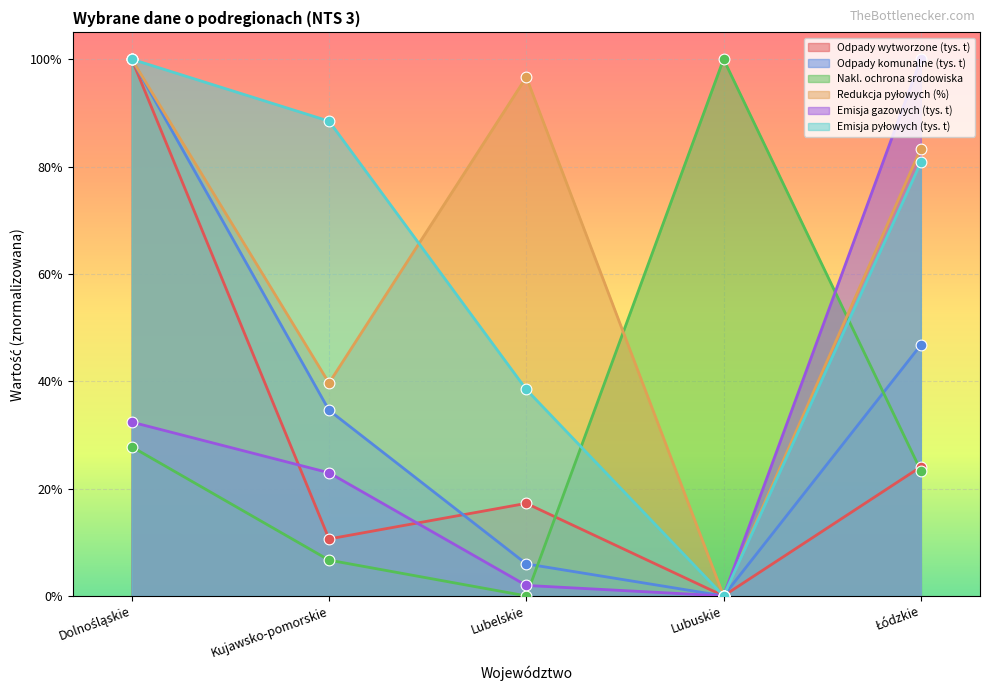

At how many categories does at least one series exceed 0?

5